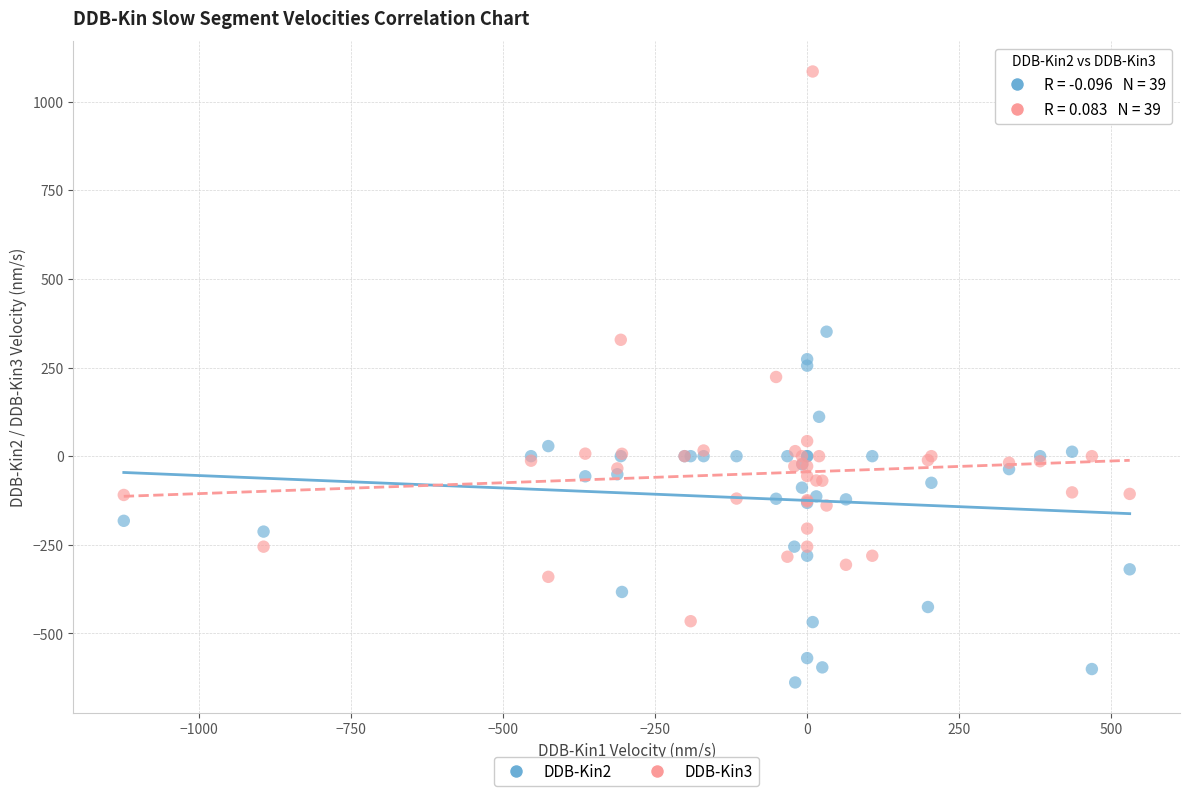

Which series reaches the maximum Y coordinate?

DDB-Kin3